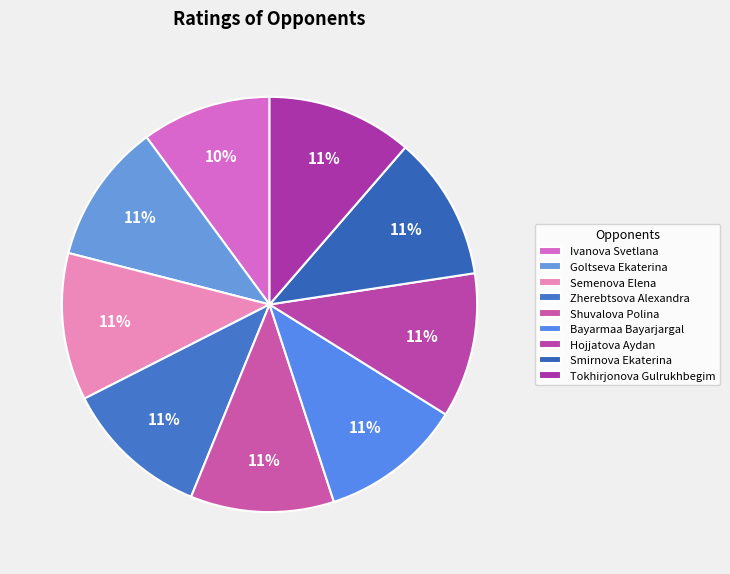

Does any single category account for the majority?

No